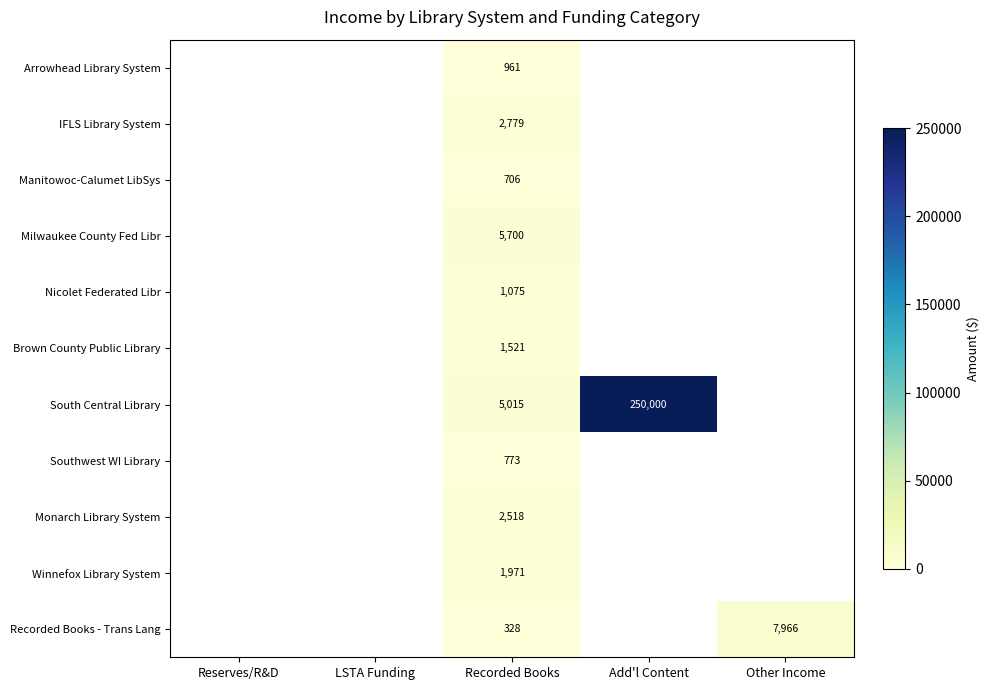

Is it true that Milwaukee County Fed Libr equals 2429 at Recorded Books?

False